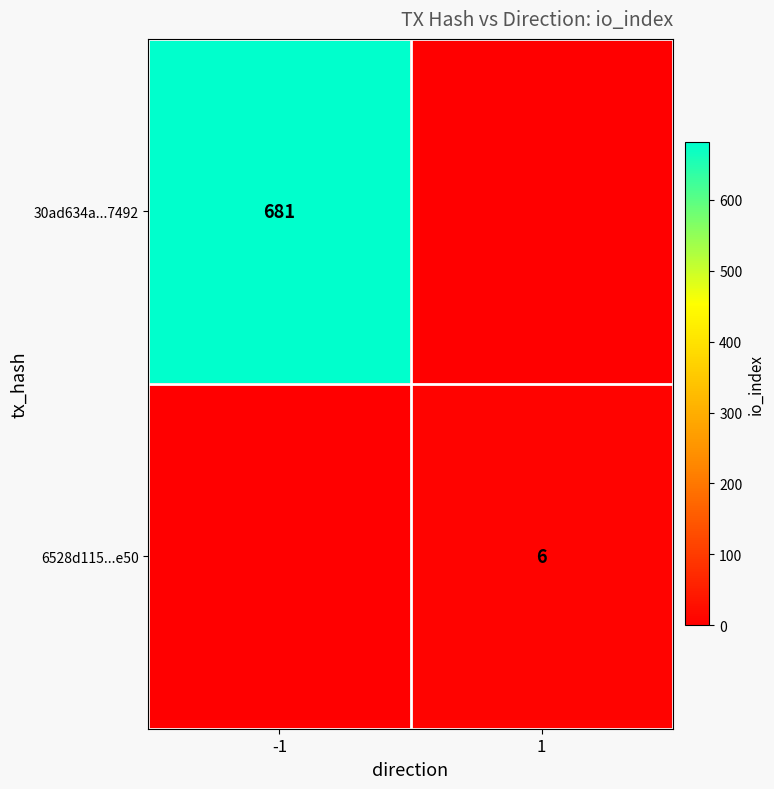

Which has a higher value, -1 or 1?

-1